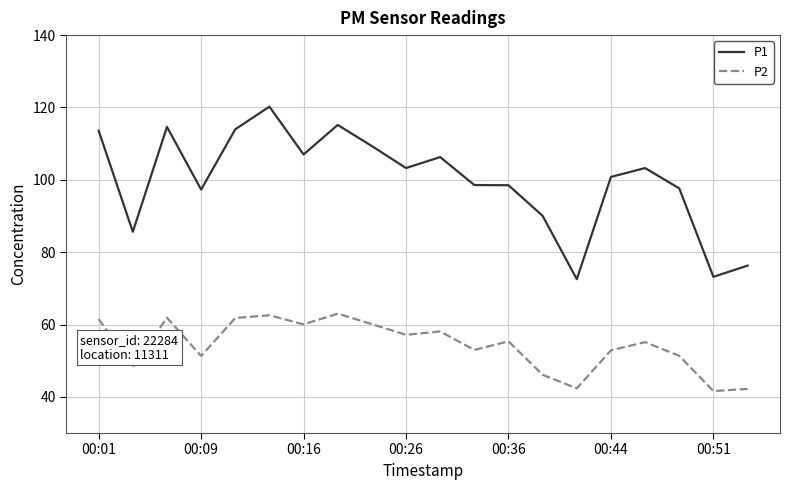

True or false: P1 and P2 cross at least once.

False